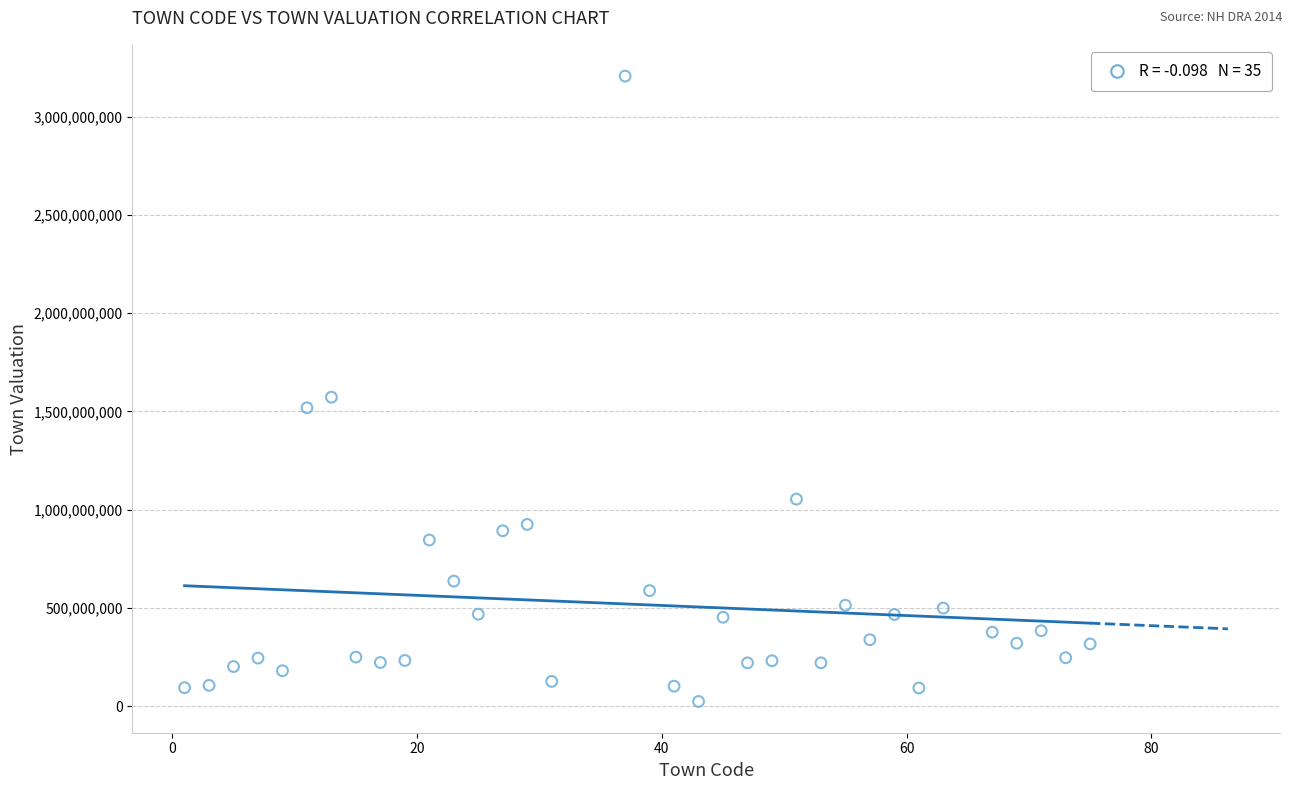

What is the range of X values (max minus min)?

74